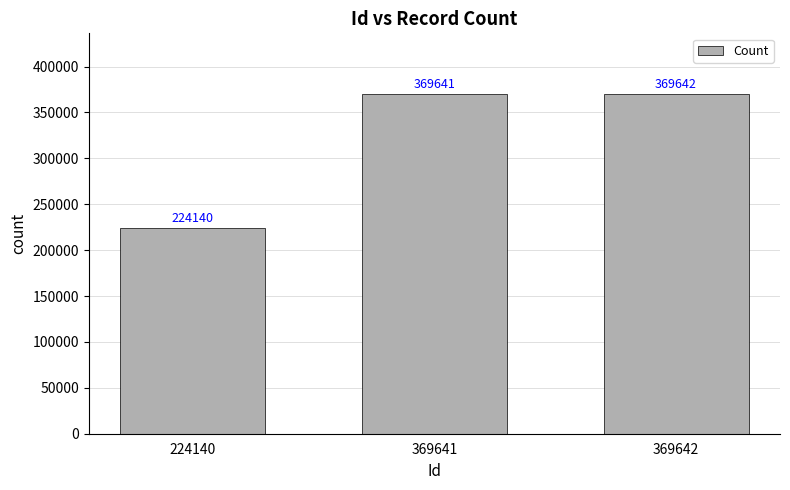

What is the greatest value displayed?

369642